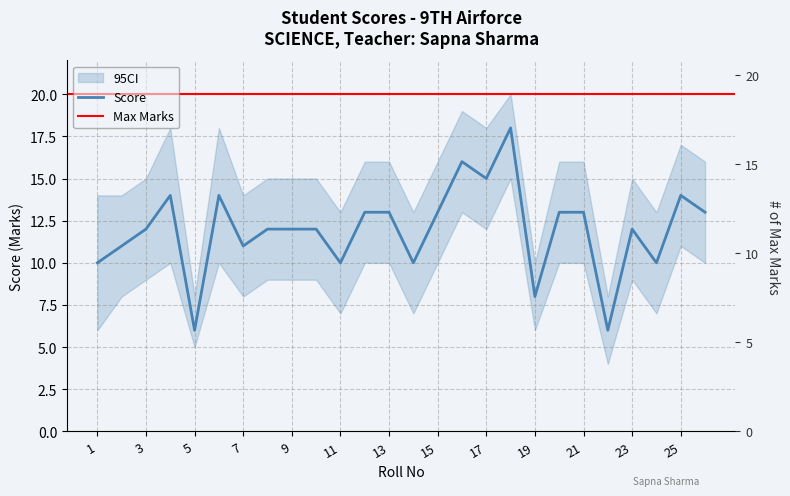

Rank the categories by value from highest to lowest.

18, 16, 17, 4, 6, 25, 12, 13, 15, 20, 21, 26, 3, 8, 9, 10, 23, 2, 7, 1, 11, 14, 24, 19, 5, 22